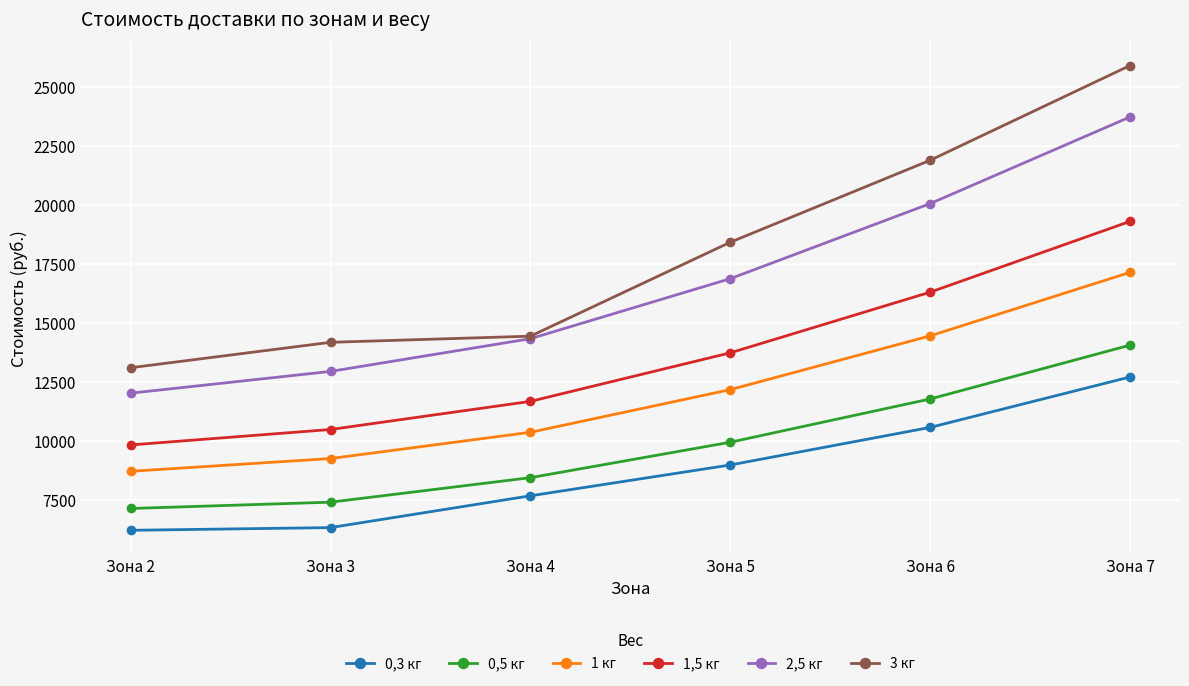

Which series has the widest spread of values?

3 кг